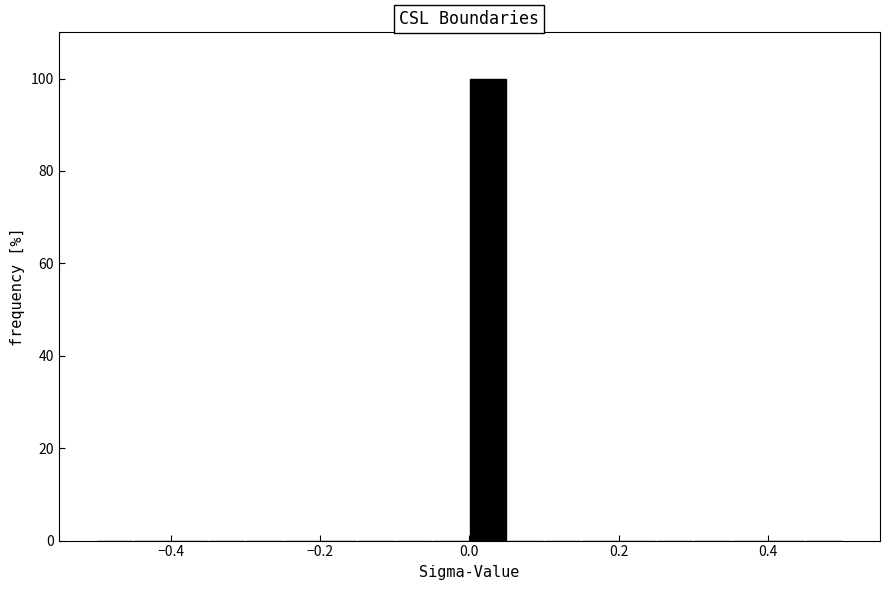

Read against the x-axis, roughly where is the centre of the tallest bar?

0.02